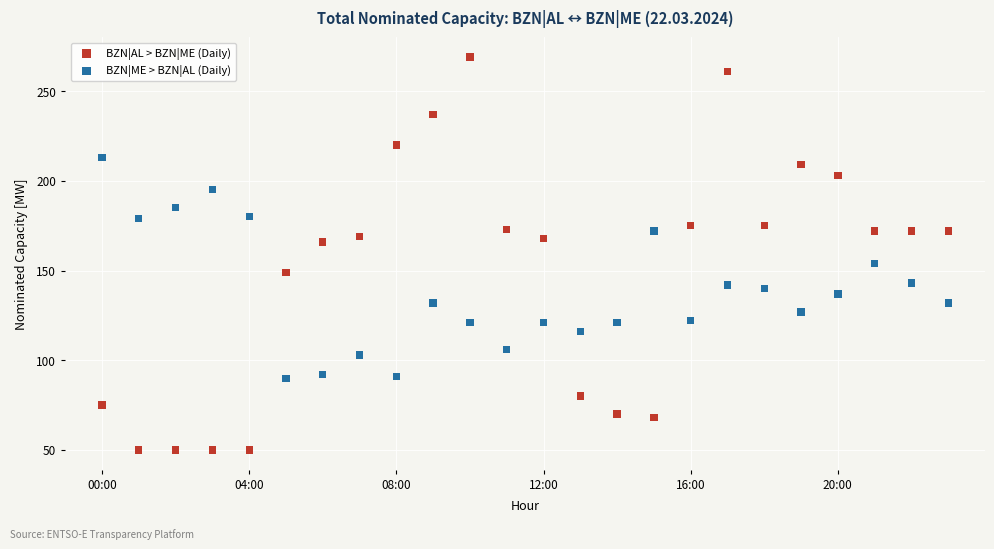

Across all data points, what is the range of Y values (max minus min)?

219